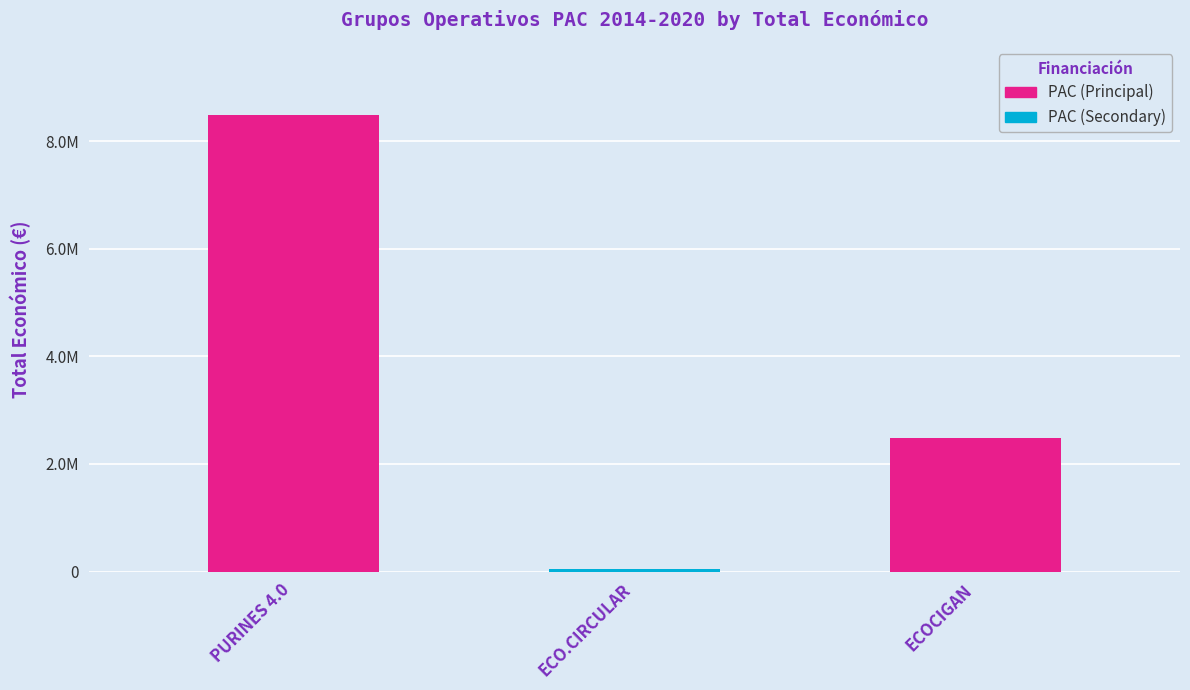

What position from the right is PURINES 4.0?

3